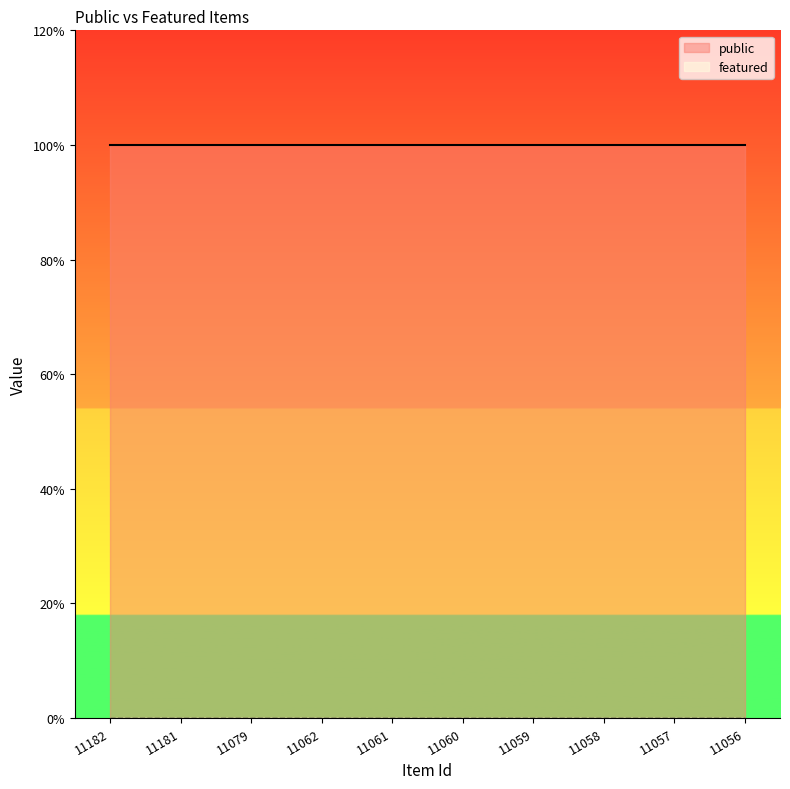

How many lines are shown in the chart?

2